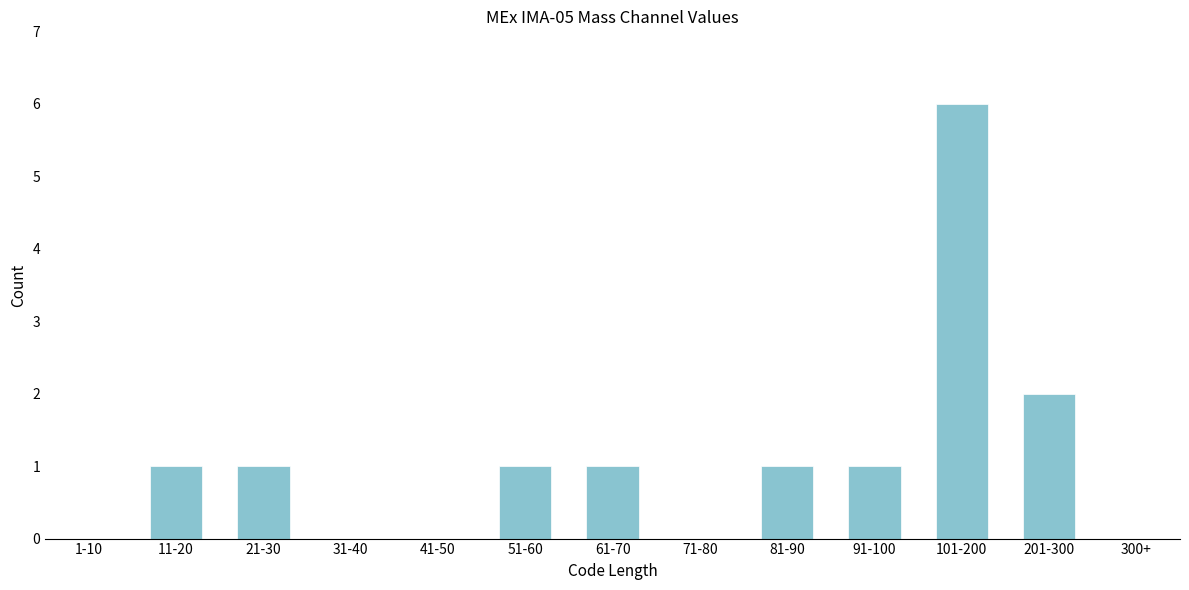

Reading left to right, list all the values displayed in this chart.

1-10=0	11-20=1	21-30=1	31-40=0	41-50=0	51-60=1	61-70=1	71-80=0	81-90=1	91-100=1	101-200=6	201-300=2	300+=0